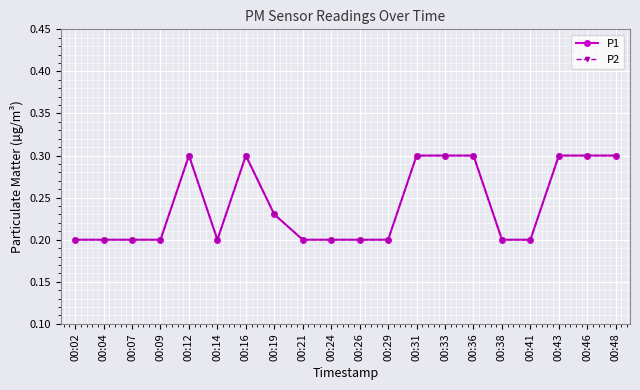

Does the chart have visible grid lines?

Yes